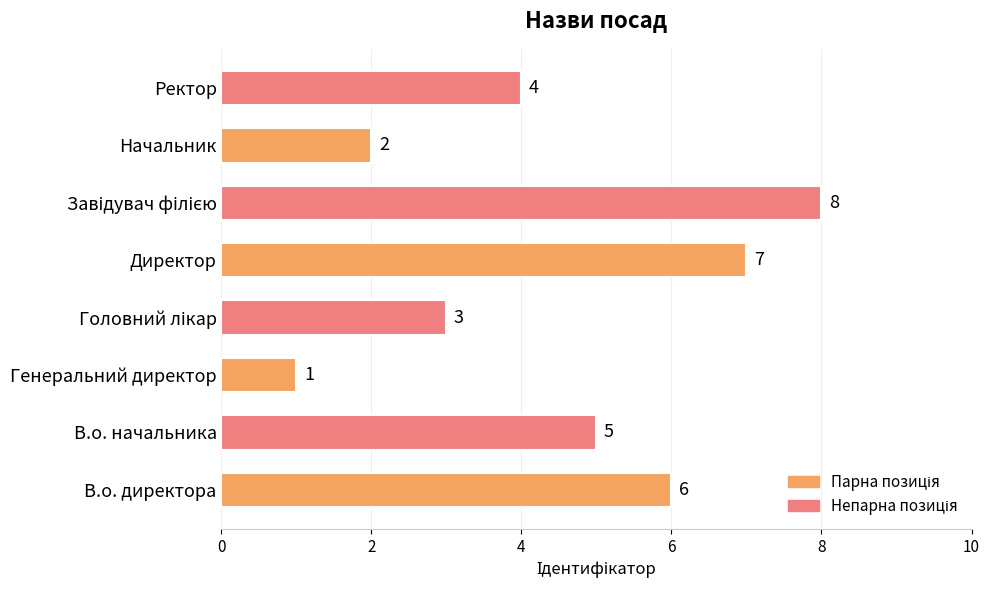

How many data points are less than 5?

4